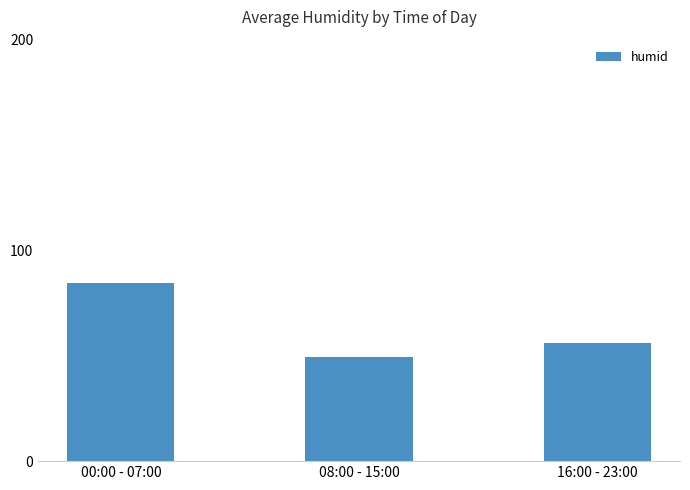

What is the average value?

63.4